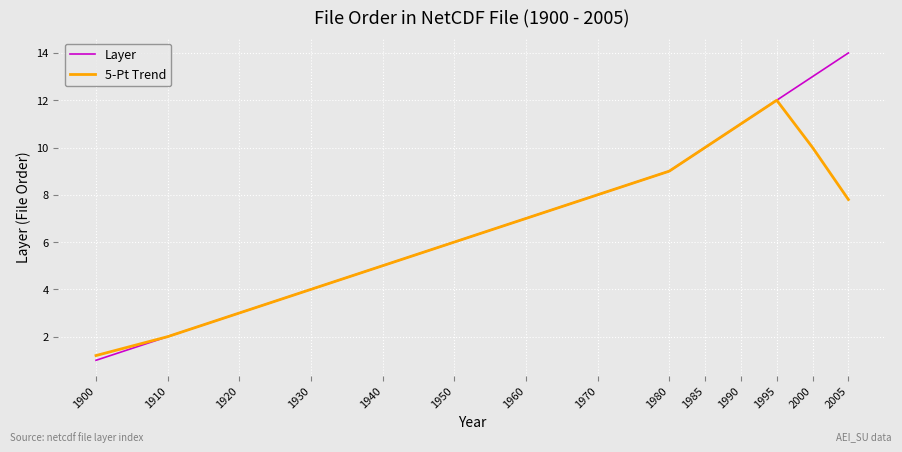

Which series has the widest spread of values?

Layer